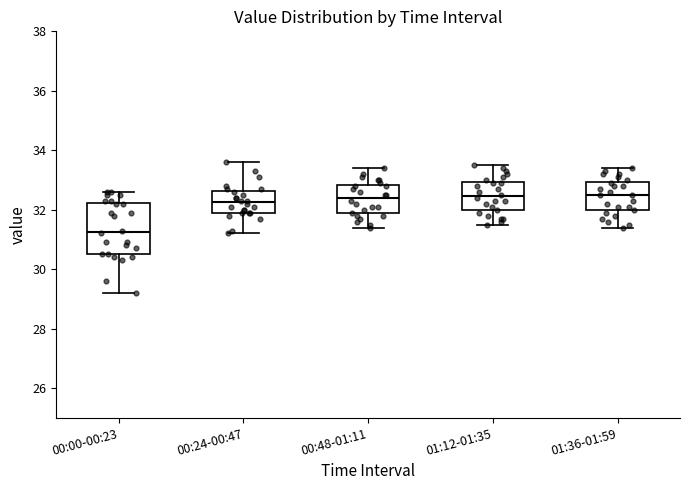

Which box has the lowest median line?

00:00-00:23